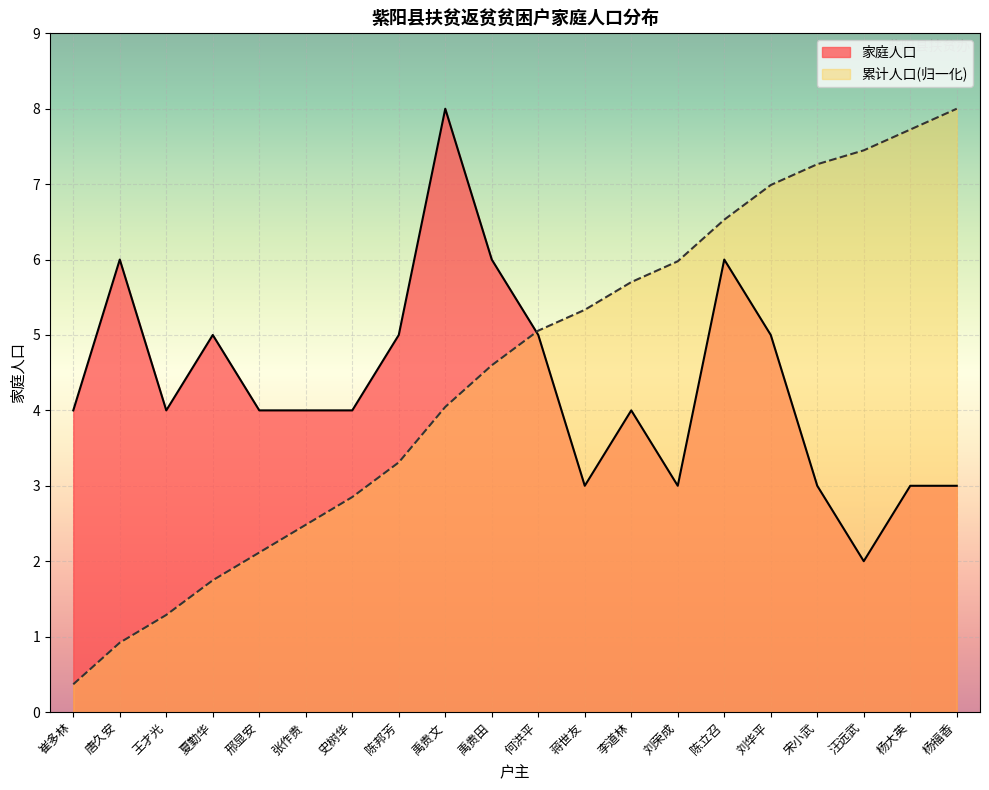

What is the difference between the maximum and minimum values in the 累计人口 series?

7.6